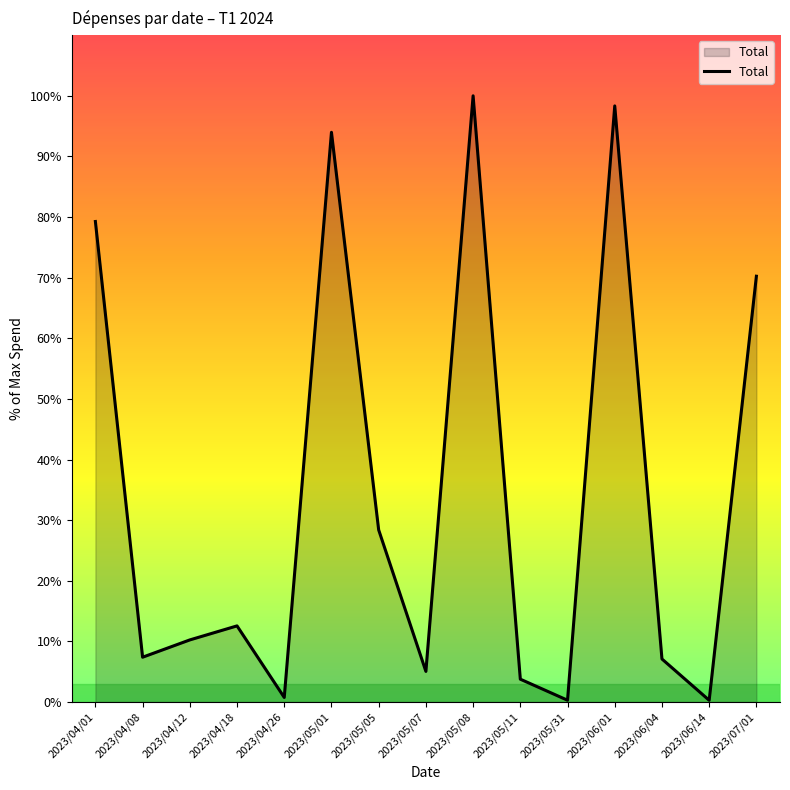

Approximately how many times larger is the value at 2023/05/01 compared to 2023/06/04?

13.2